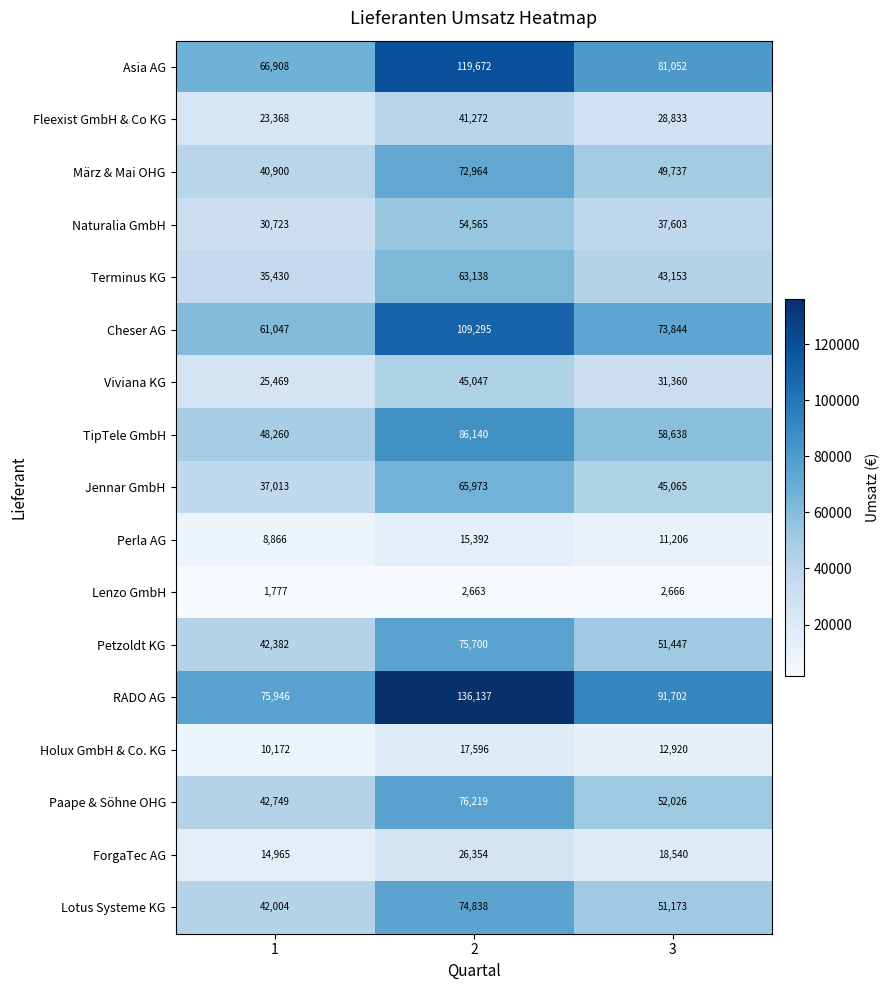

What is the minimum value shown in the chart?

1777